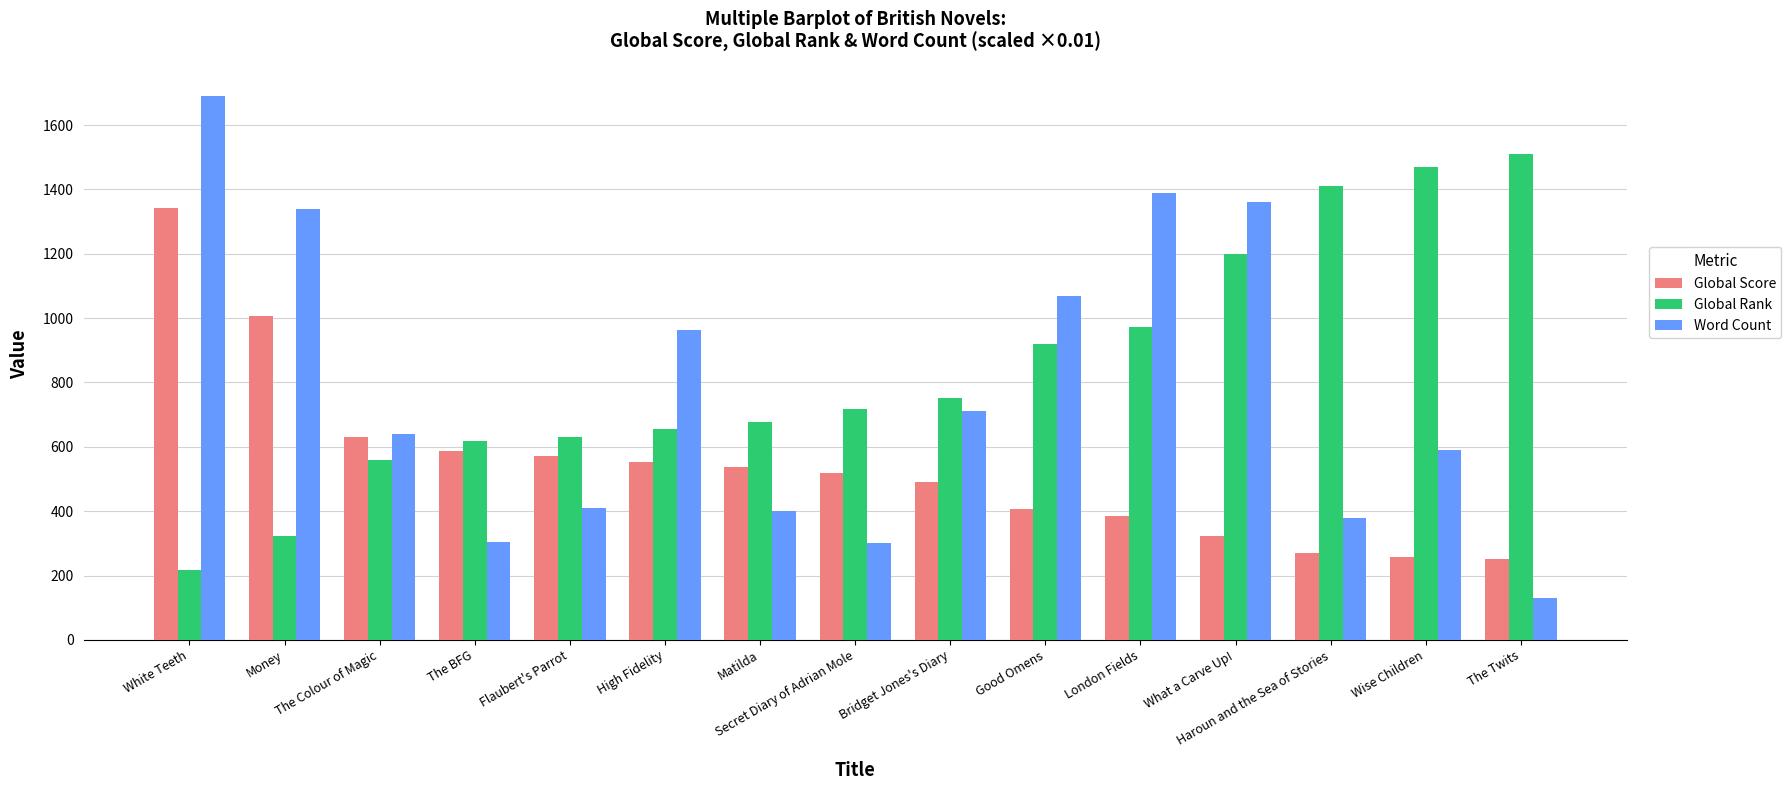

What is the spread (max minus min) of values at Wise Children?

1212.0